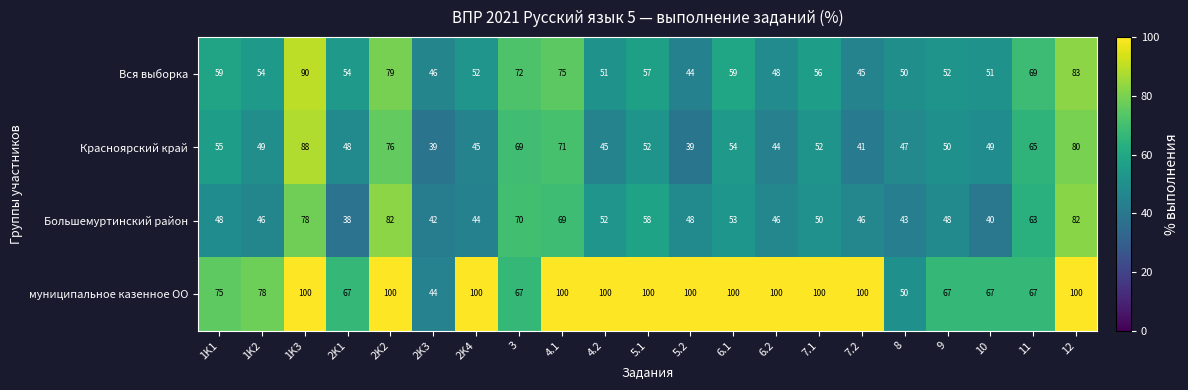

Which series has the widest spread of values?

муниципальное казенное ОО